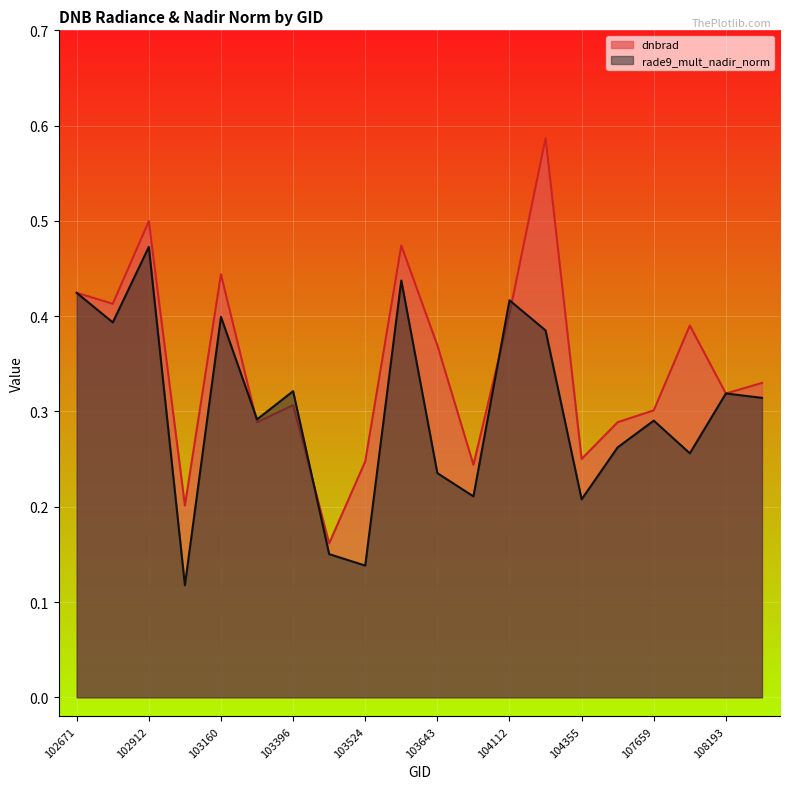

What is the value of the dnbrad point at the 10th from the left?

0.5